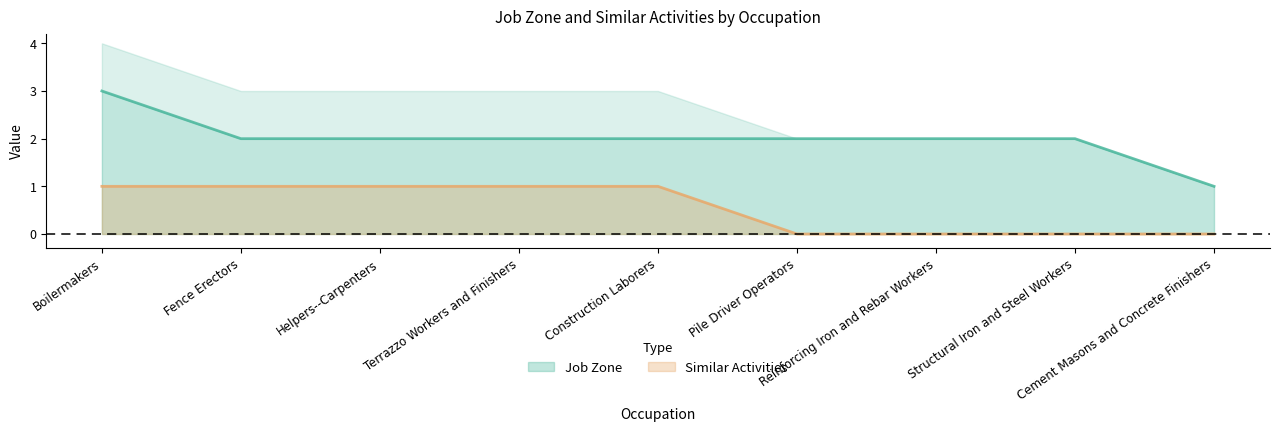

At which category is the sum across all series the highest?

Boilermakers